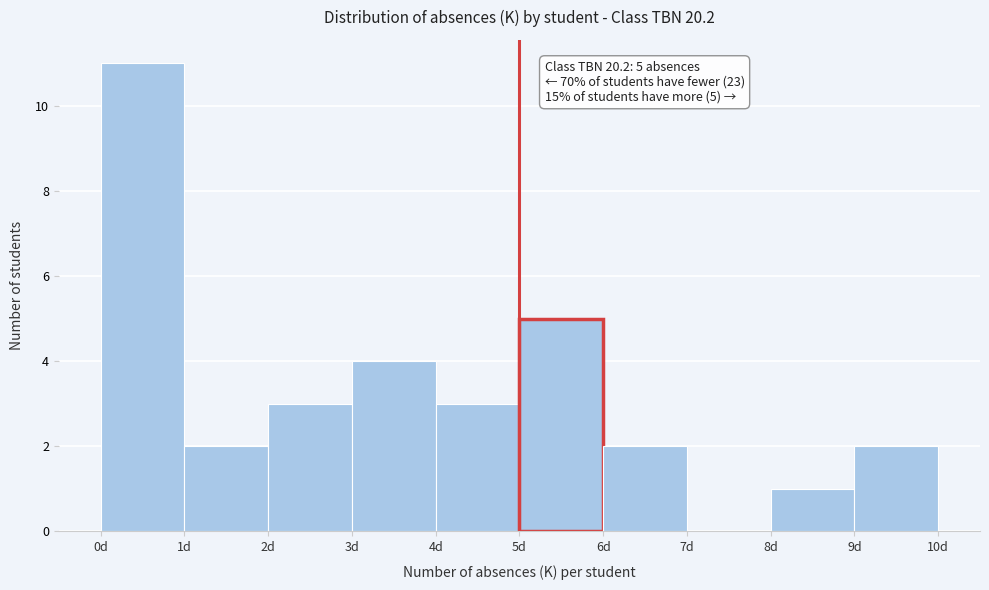

Which range on the x-axis has the tallest bar?

0 to 1